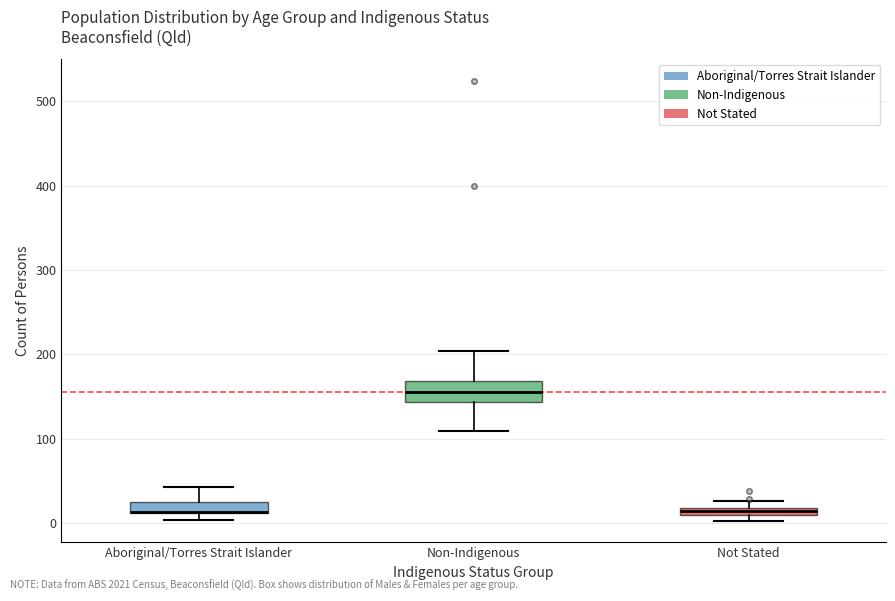

Where does the upper whisker of the box for Aboriginal/Torres Strait Islander end on the y-axis? The values are not printed on the chart, so give them approximately, as read against the axis.

40